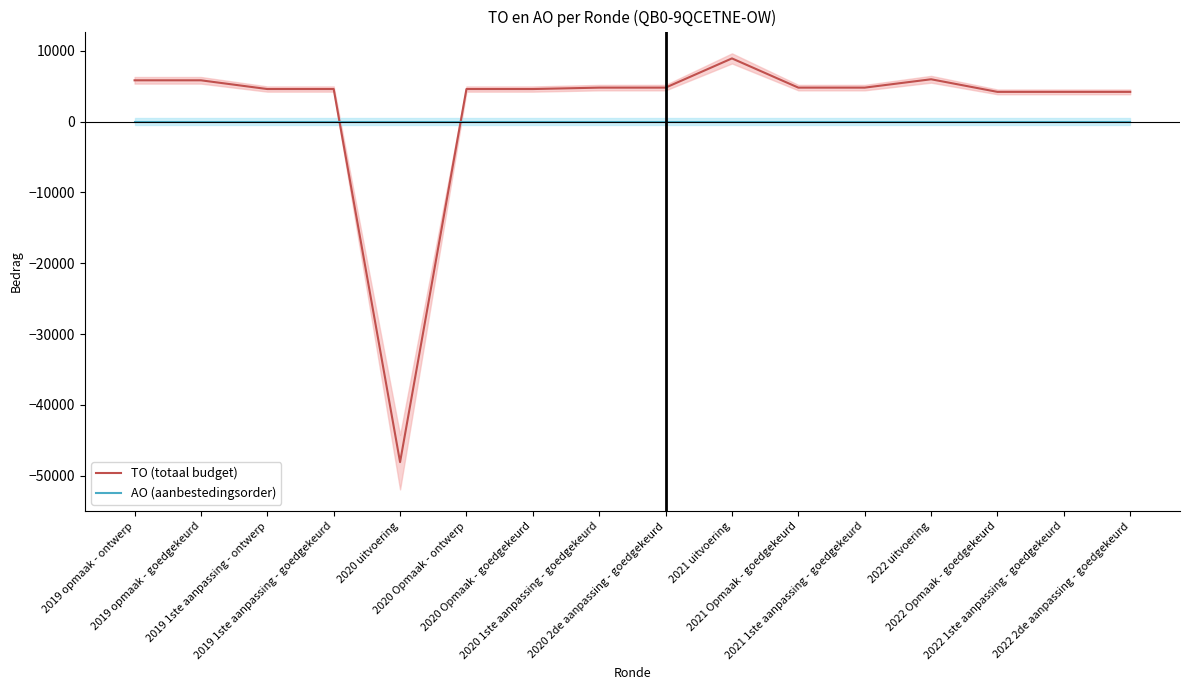

Which series has the largest range (max minus min)?

TO (totaal budget)